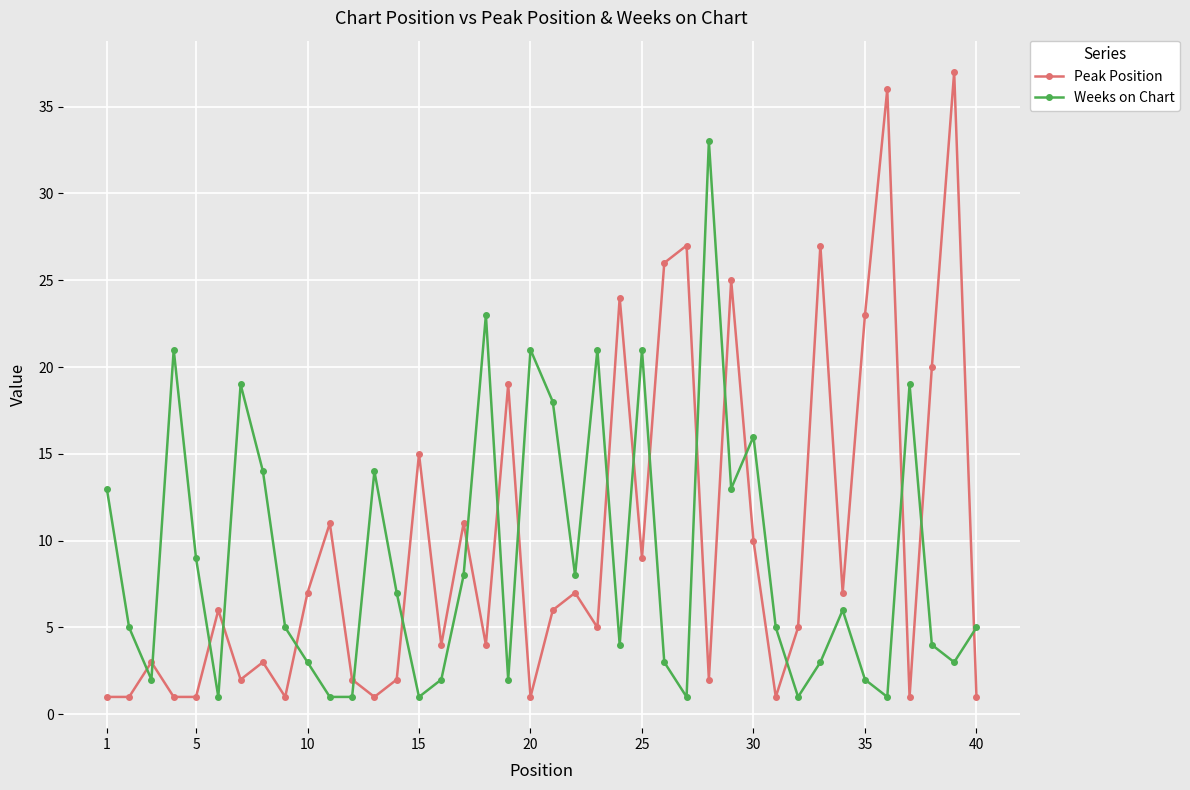

True or false: Peak Position has more than 2 interior local peaks.

True